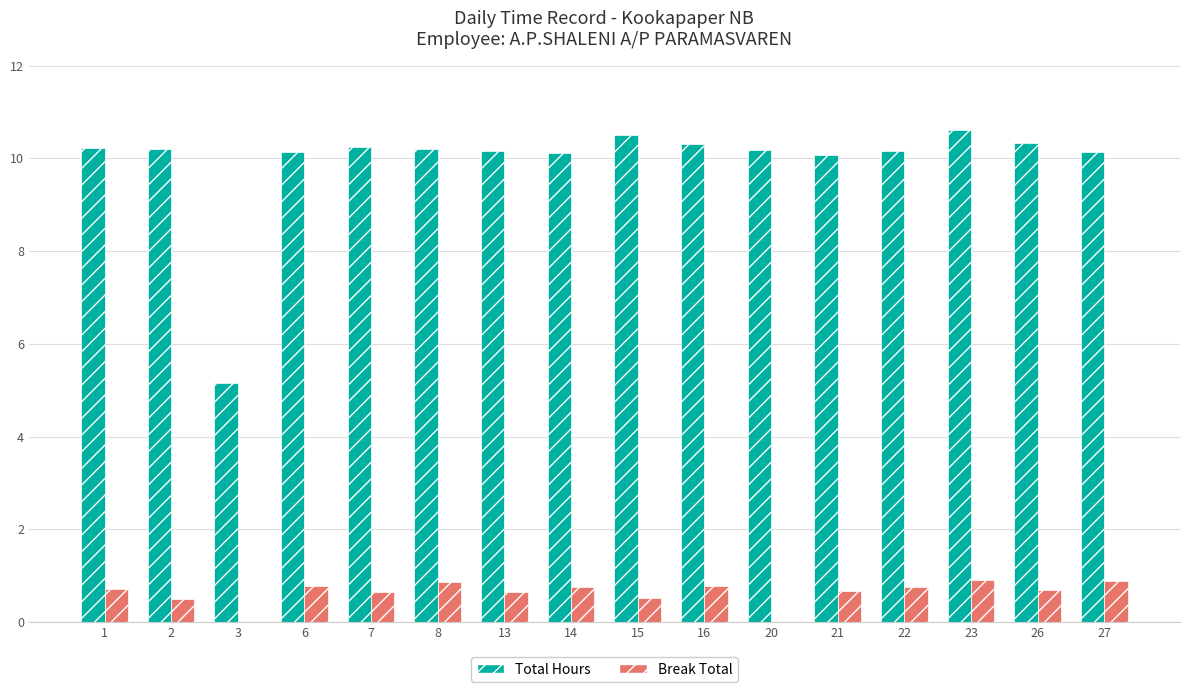

What is the total value across all series at 21?

10.8